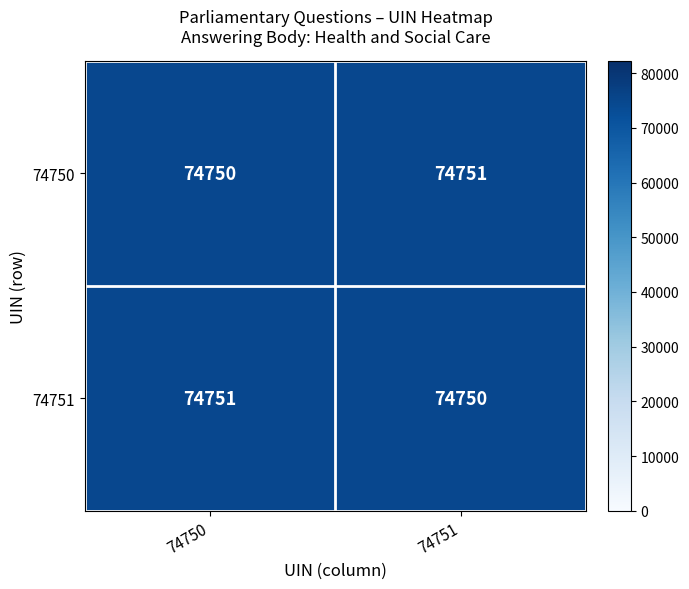

What is the total value across all series at 74750?

149501